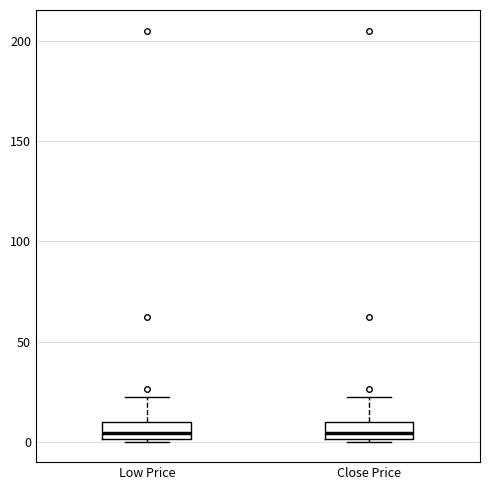

Where is the upper edge of the box for Close Price on the y-axis? The values are not printed on the chart, so give them approximately, as read against the axis.

10